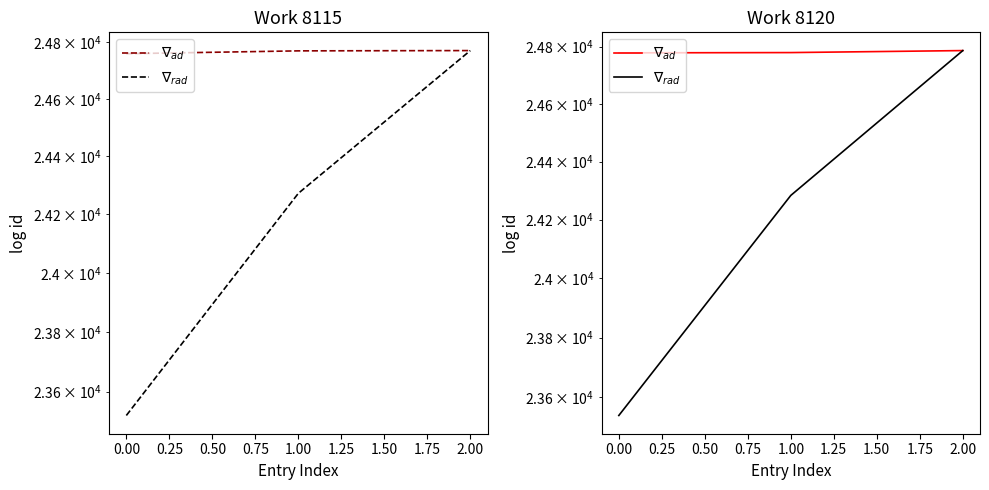

What is the sum of all $\nabla_{ad}$ values?

74343.0